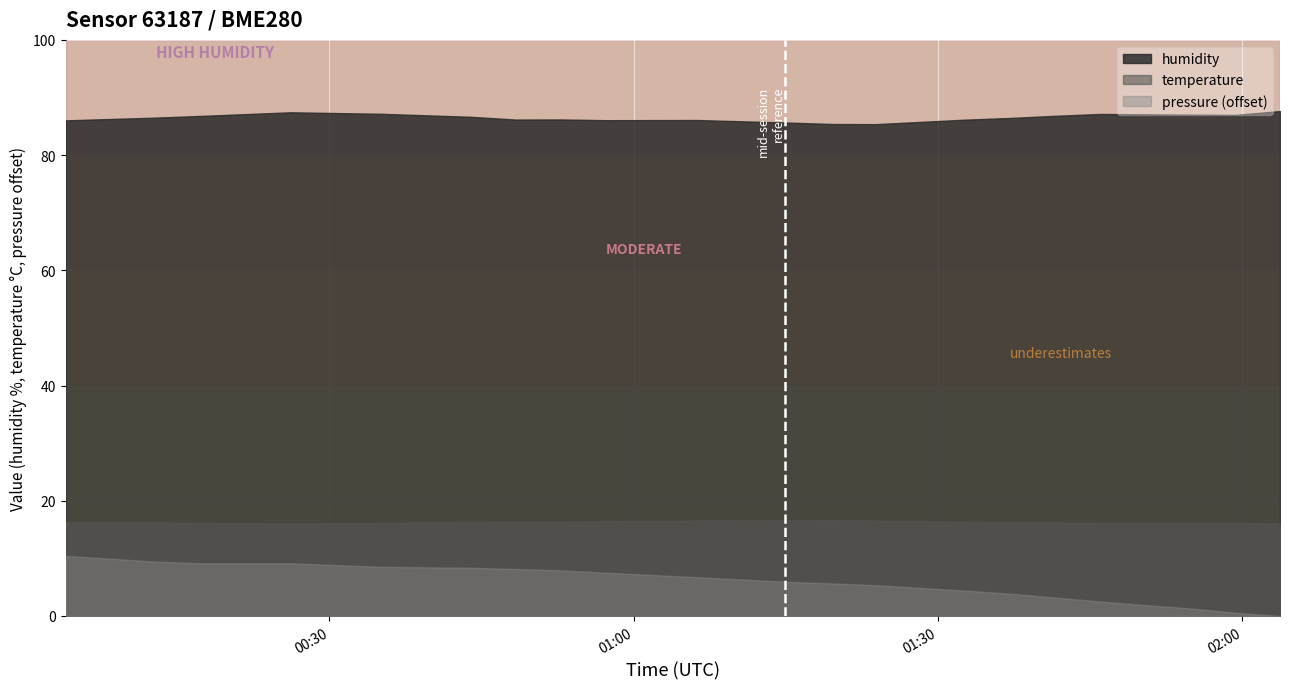

Which series has the widest spread of values?

pressure (offset)